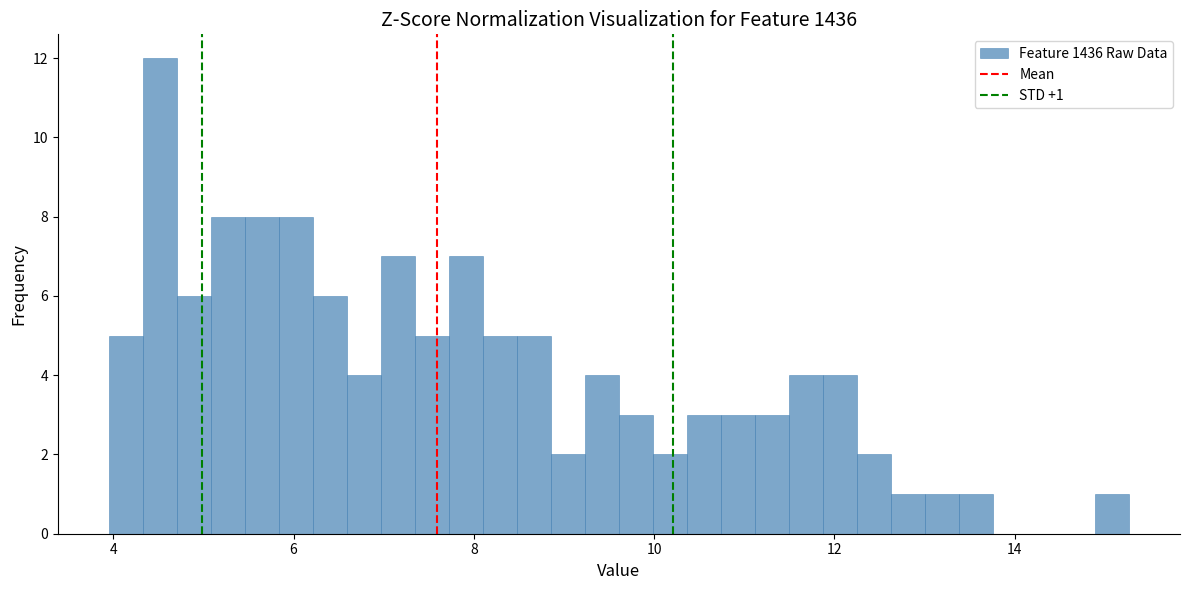

Read against the x-axis, roughly where is the centre of the tallest bar?

4.6